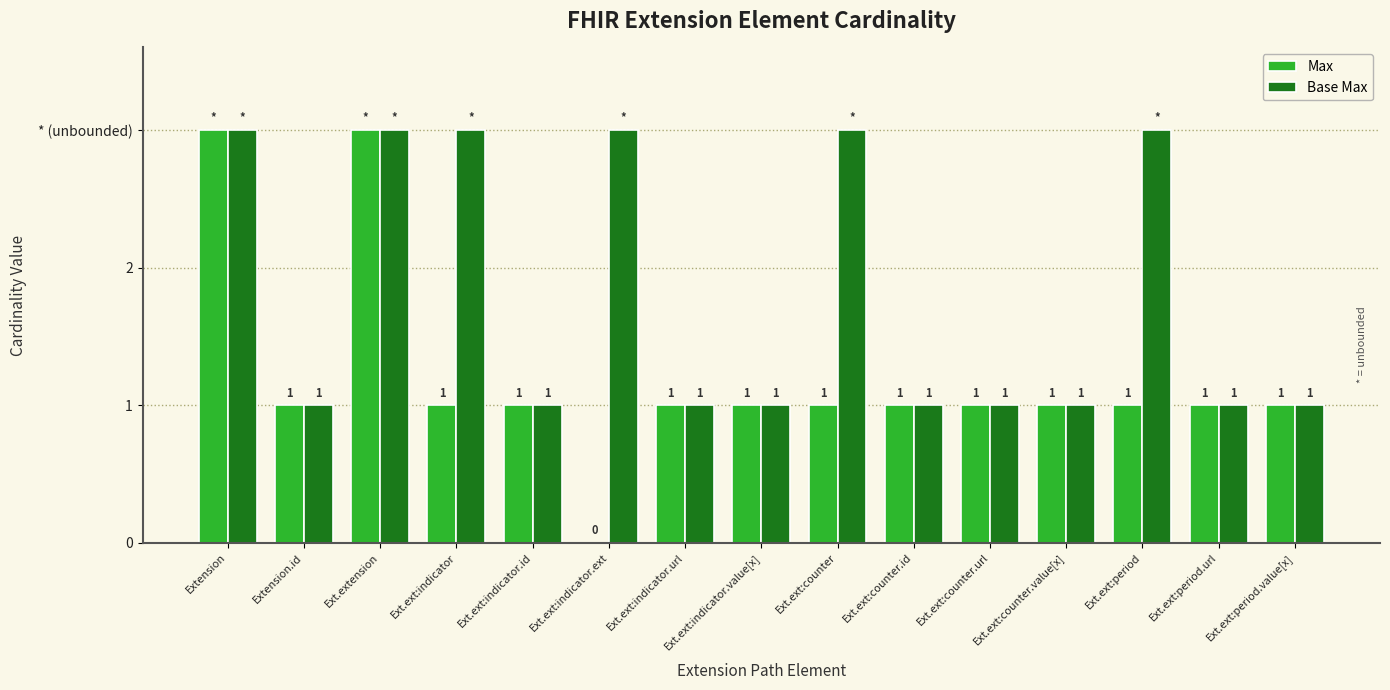

The value of Base Max at Ext.ext:counter.value[x] is 1. True or false?

True